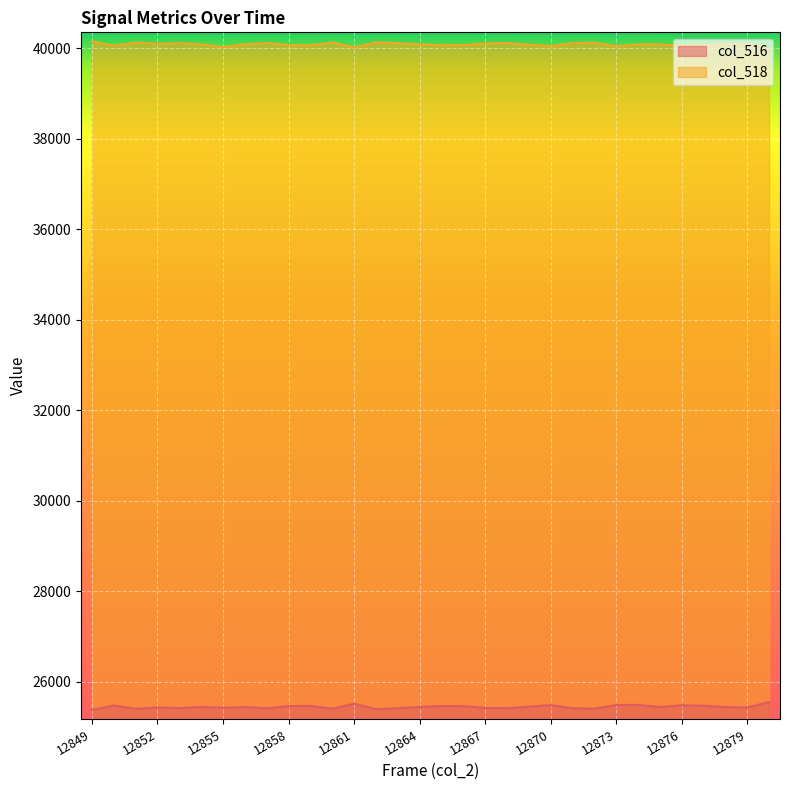

Where is the first local maximum for col_518?

12851